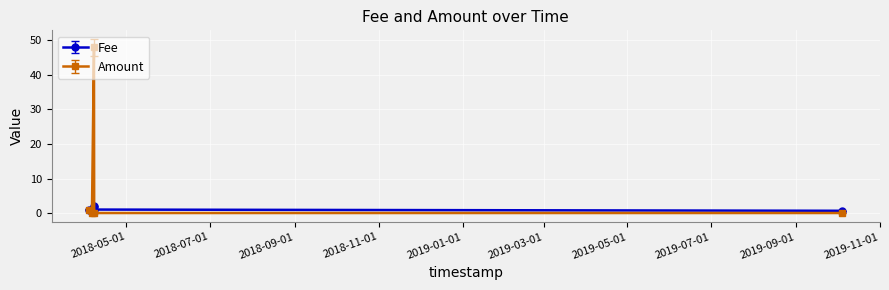

Which series has the largest range (max minus min)?

Amount